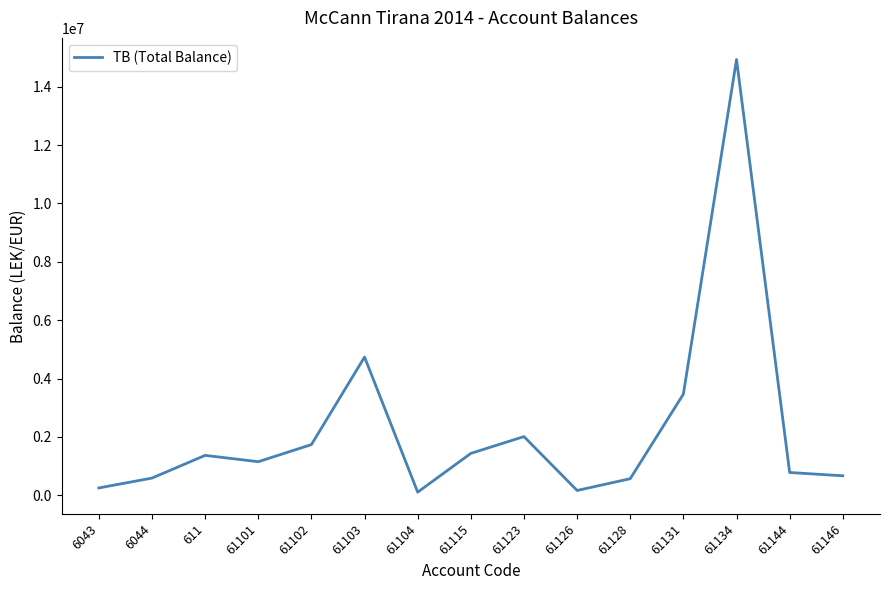

What position from the right is 61126?

6